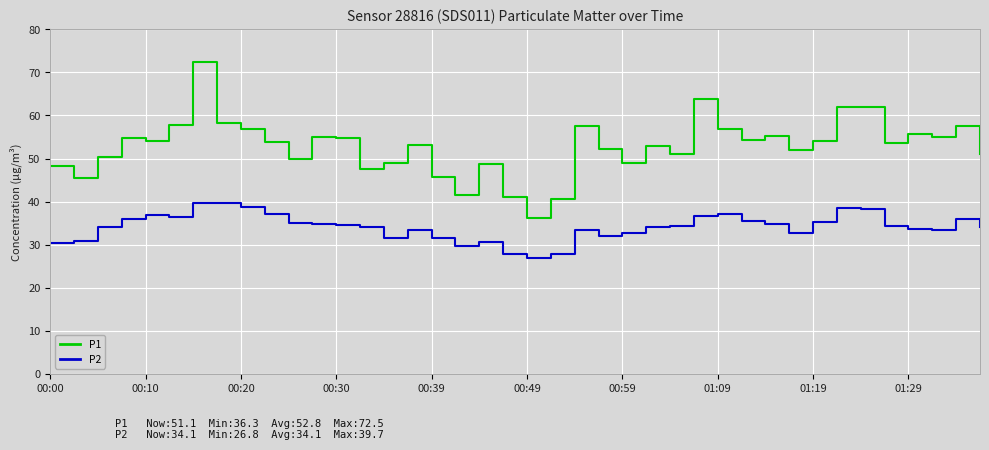

Which series has the largest total across all categories?

P1